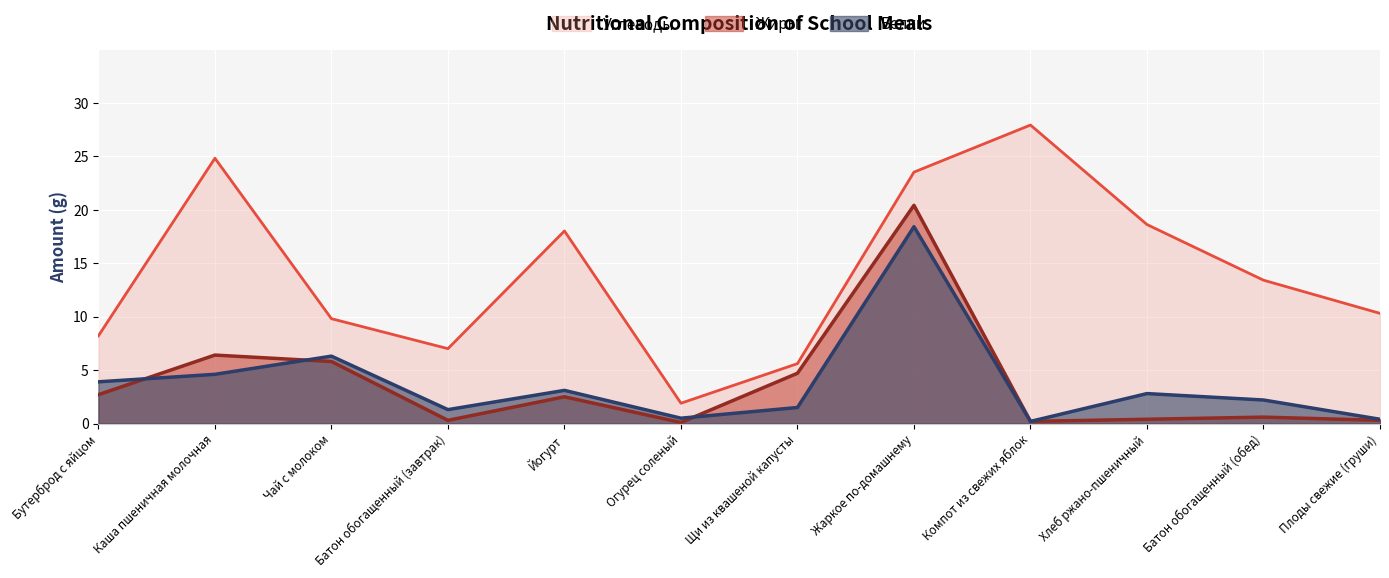

Does the chart display data point markers on the line(s)?

No